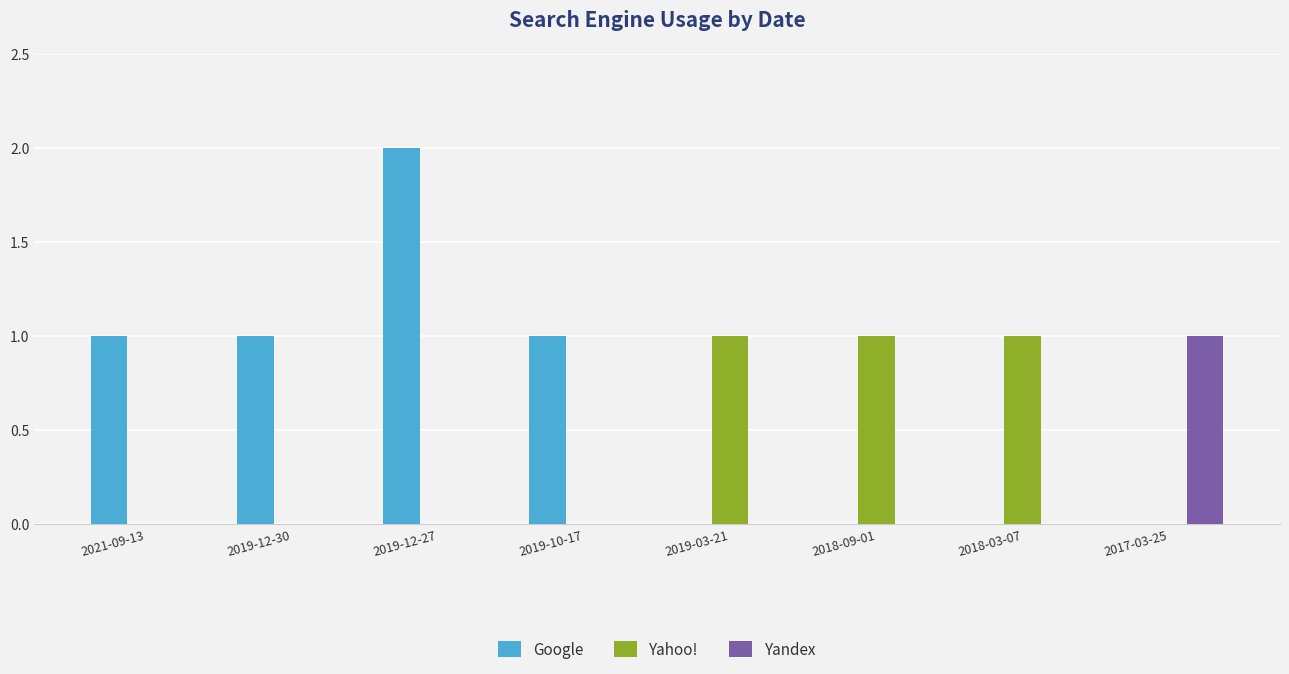

At which category is the sum across all series the highest?

2019-12-27